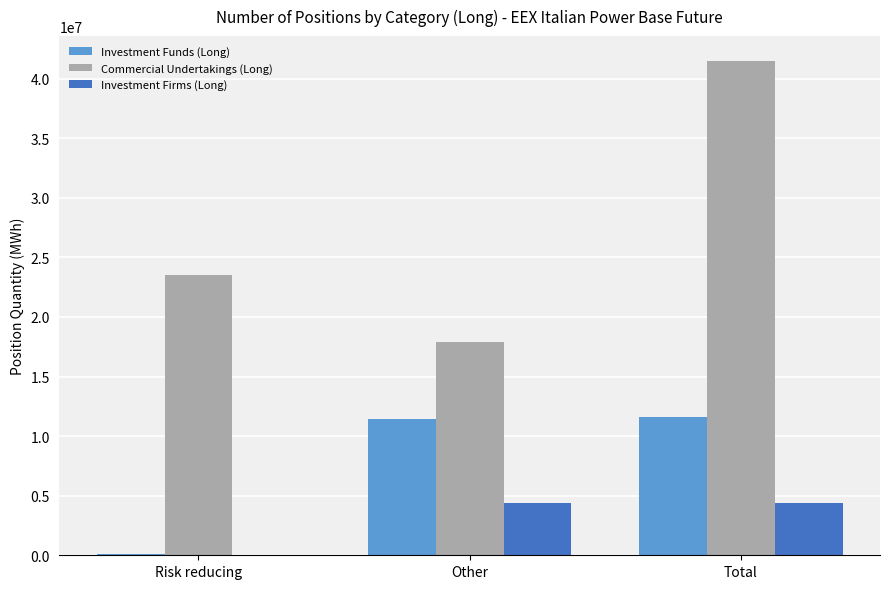

What are all the series names shown in the legend?

Investment Funds (Long), Commercial Undertakings (Long), Investment Firms (Long)